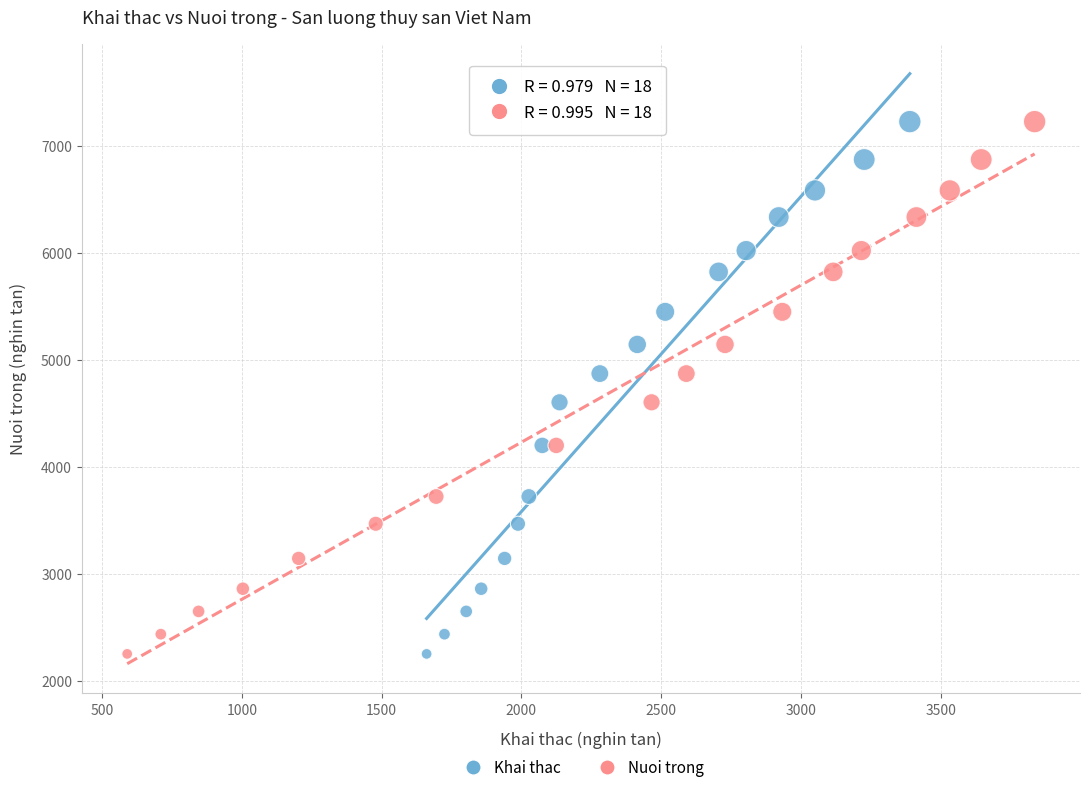

What are all the series names shown in the legend?

Khai thac, Nuoi trong